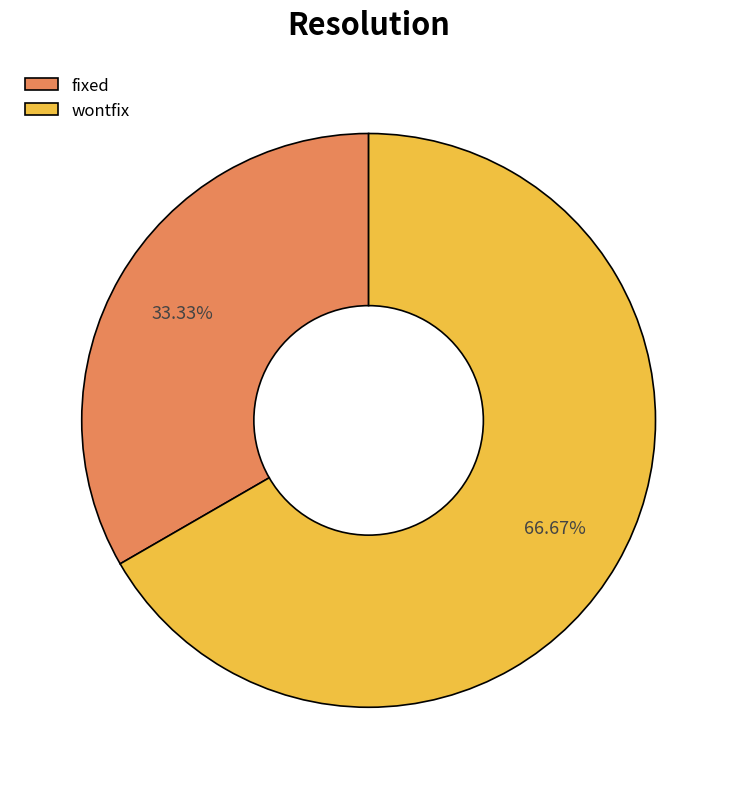

Do fixed and wontfix together represent more than half of the pie?

Yes